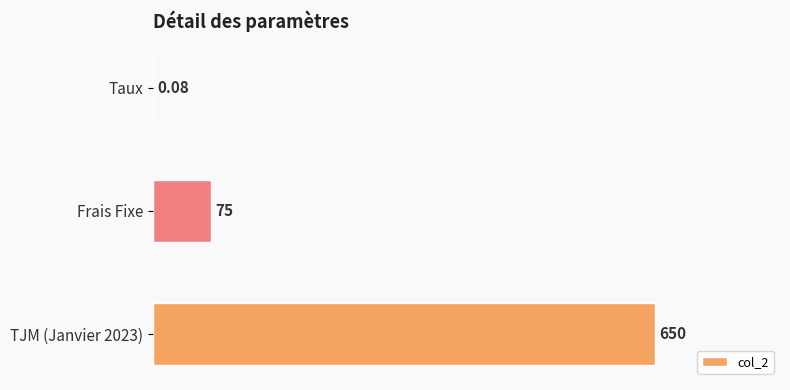

Which has a higher value, Taux or TJM (Janvier 2023)?

TJM (Janvier 2023)